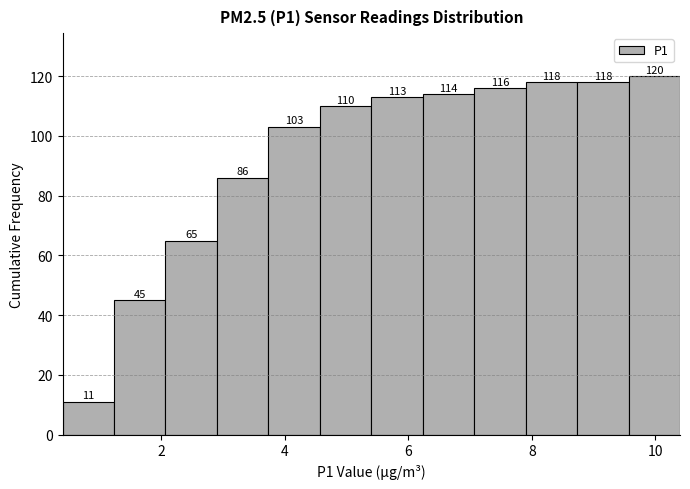

How tall is the bar that spans 0.4 to 1.2 on the x-axis? The bar edges are not printed on the chart, so give them approximately, as read against the axis.

11